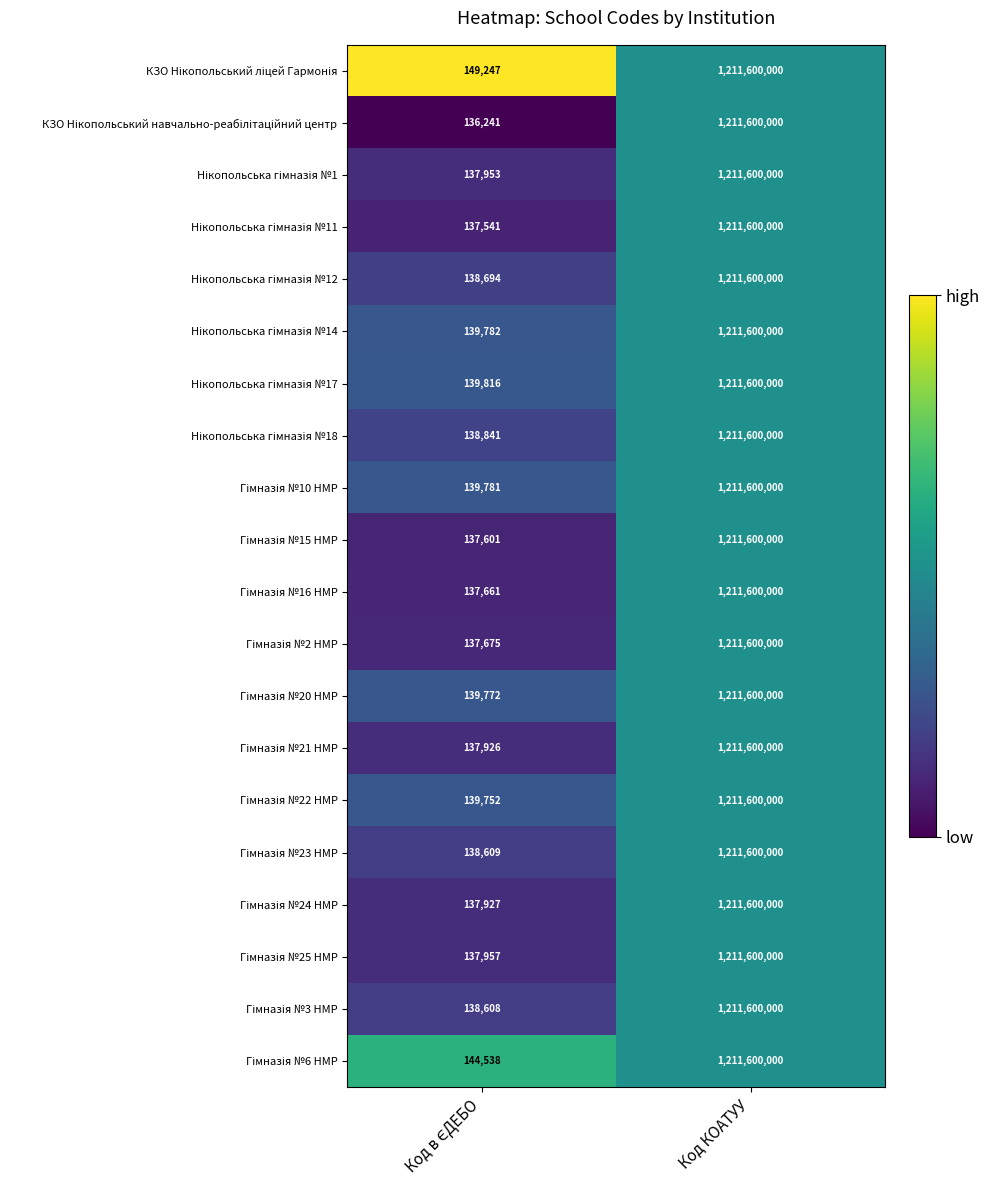

At which category is the sum across all series the highest?

Код КОАТУУ